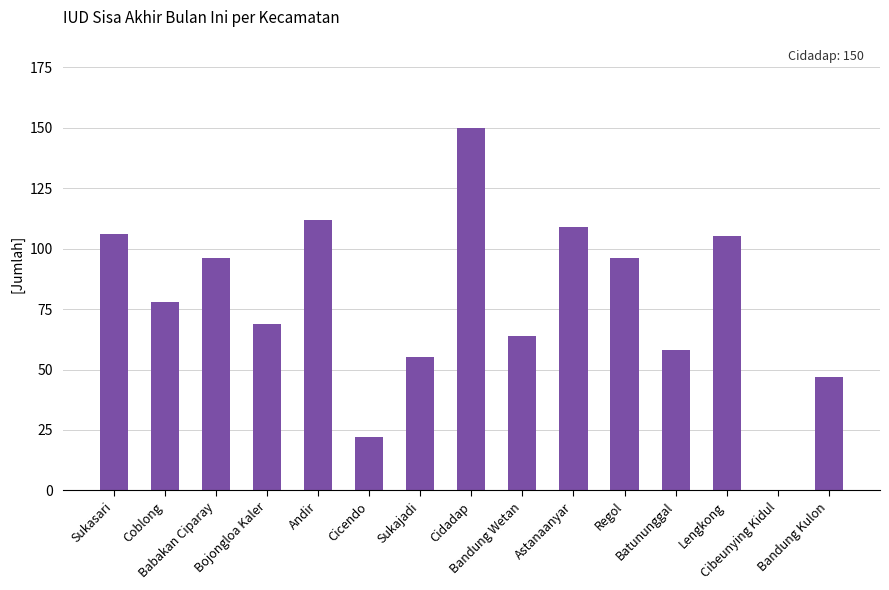

Which category has the highest value across all series?

Cidadap